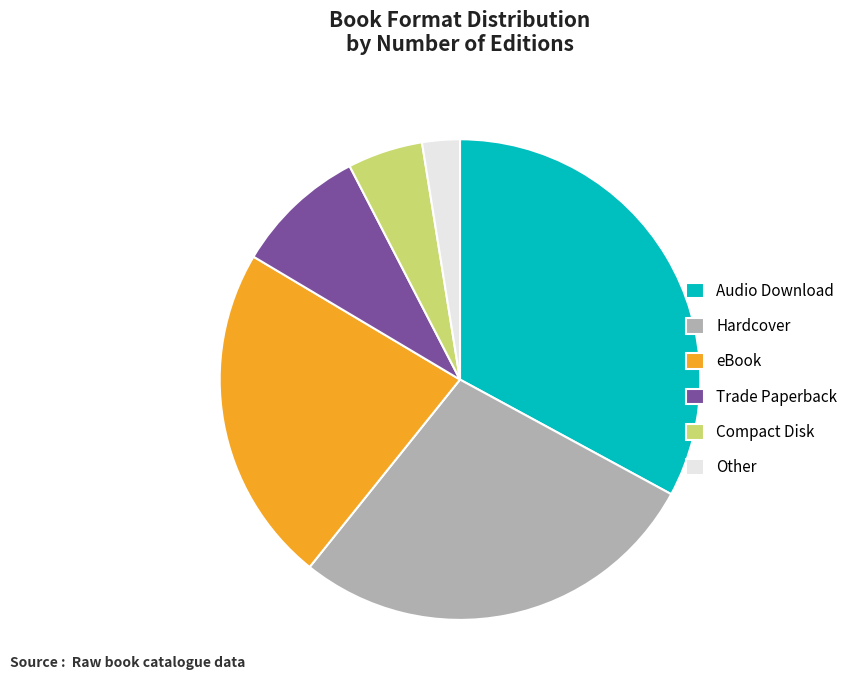

True or false: Compact Disk accounts for 1% of the total.

False